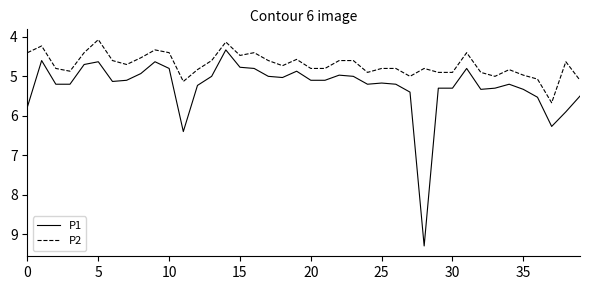

Which series has the widest spread of values?

P1